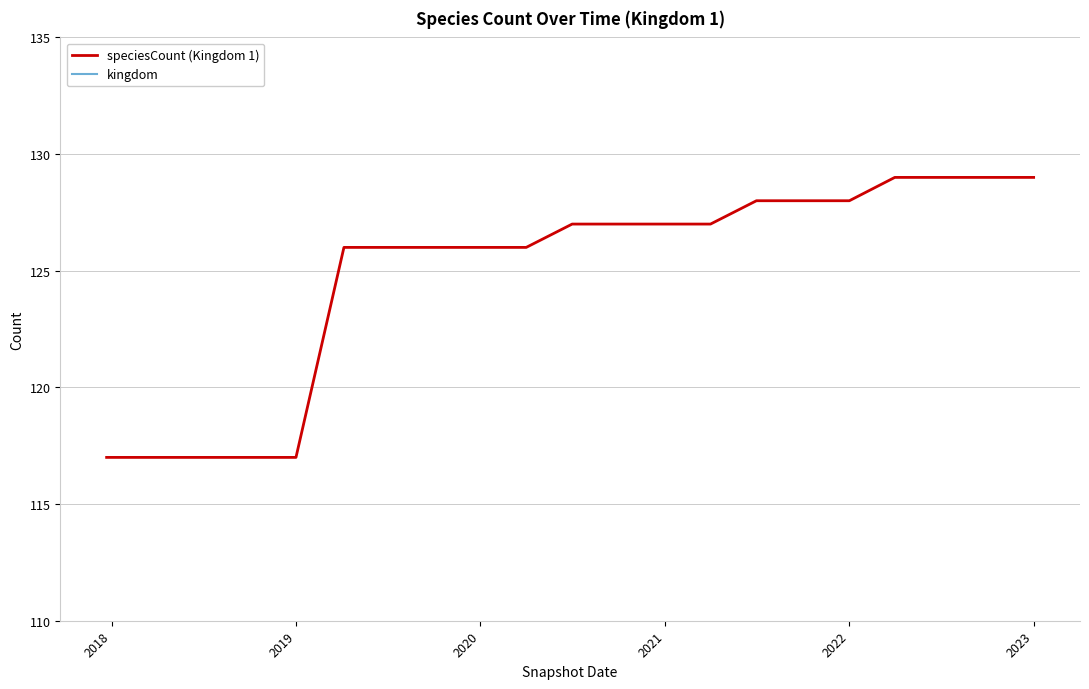

What is the value of the kingdom point at the 14th from the left?

1